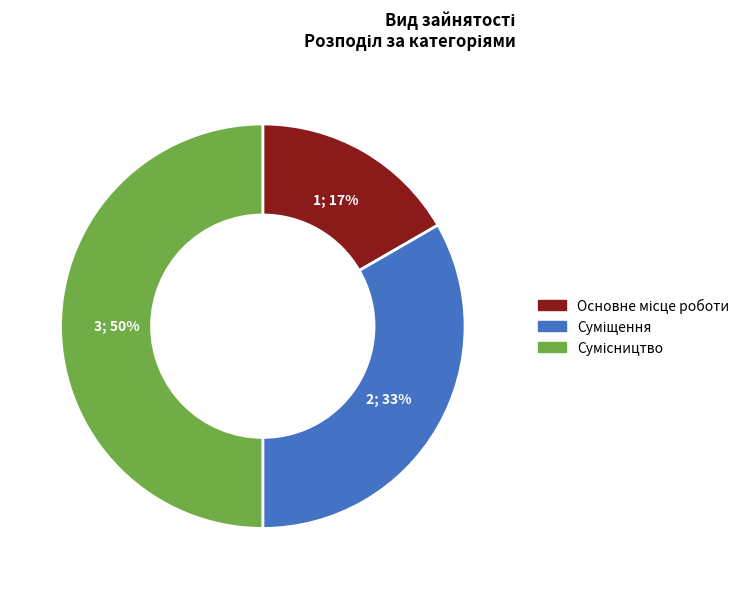

To the nearest percent, what is the average slice percentage?

33%